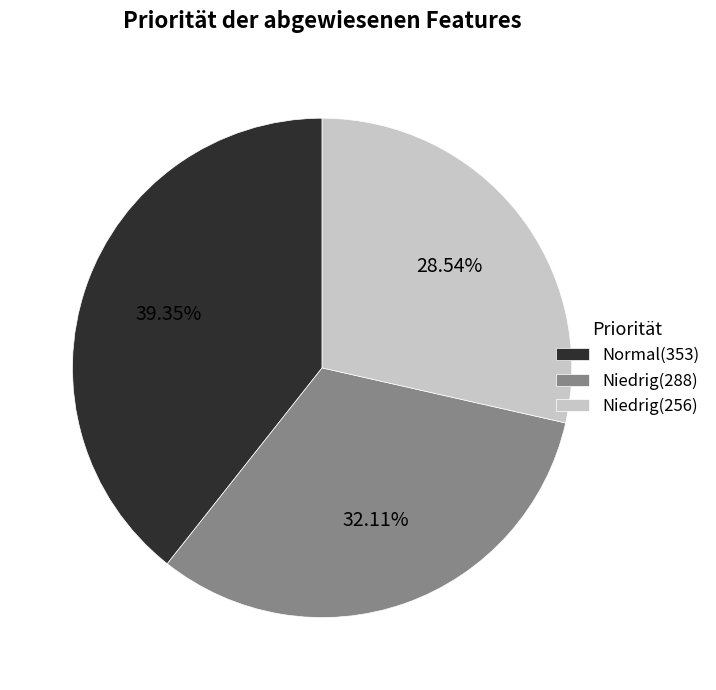

What is the smallest slice in the pie chart?

Niedrig(256)